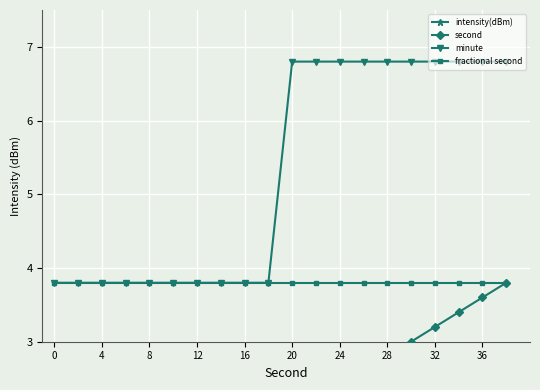

The value of fractional second at 4 is 6.6. True or false?

False